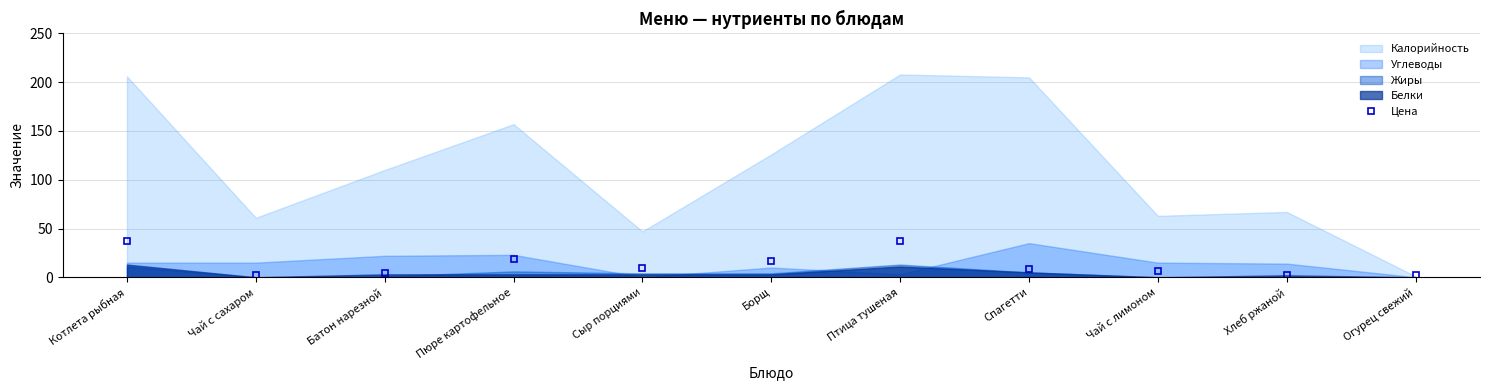

Reading left to right, transcribe all the data shown in this chart.

Котлета рыбная=37	Чай с сахаром=2	Батон нарезной=4	Пюре картофельное=19	Сыр порциями=10	Борщ=17	Птица тушеная=37	Спагетти=8	Чай с лимоном=6	Хлеб ржаной=2	Огурец свежий=2